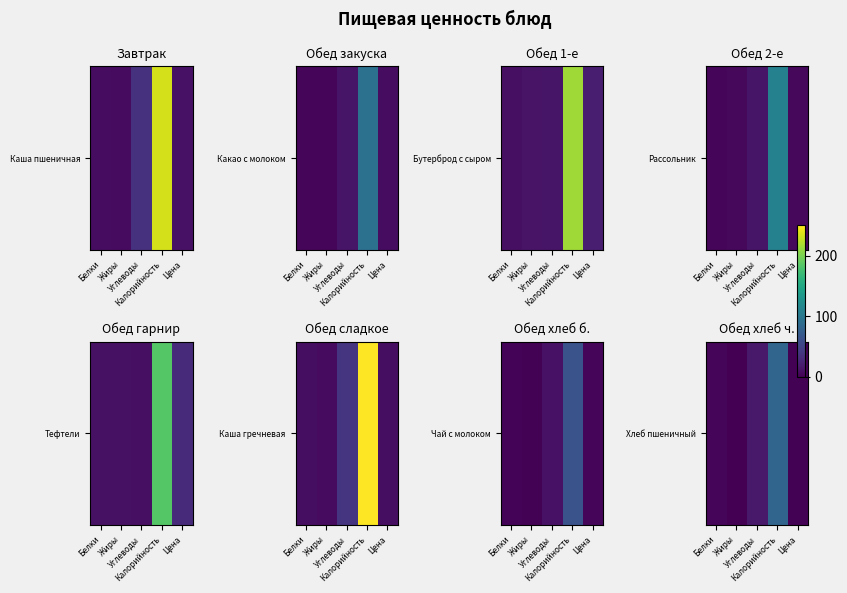

What is the difference between the maximum and second lowest values?

80.0